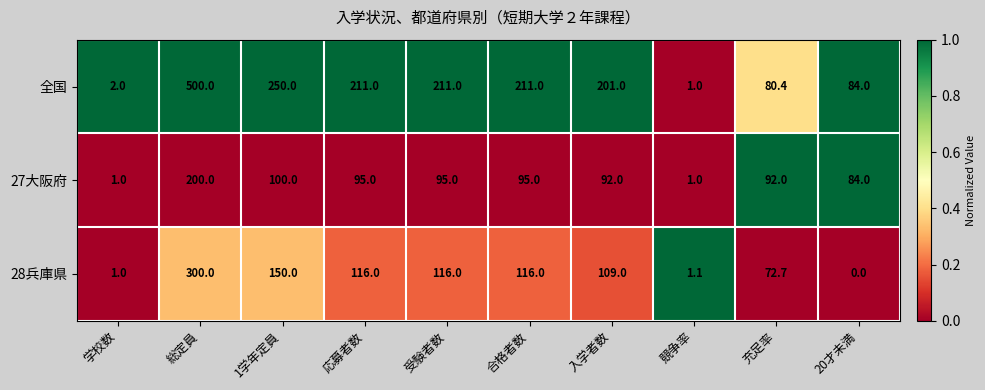

Which series has the largest total across all categories?

全国